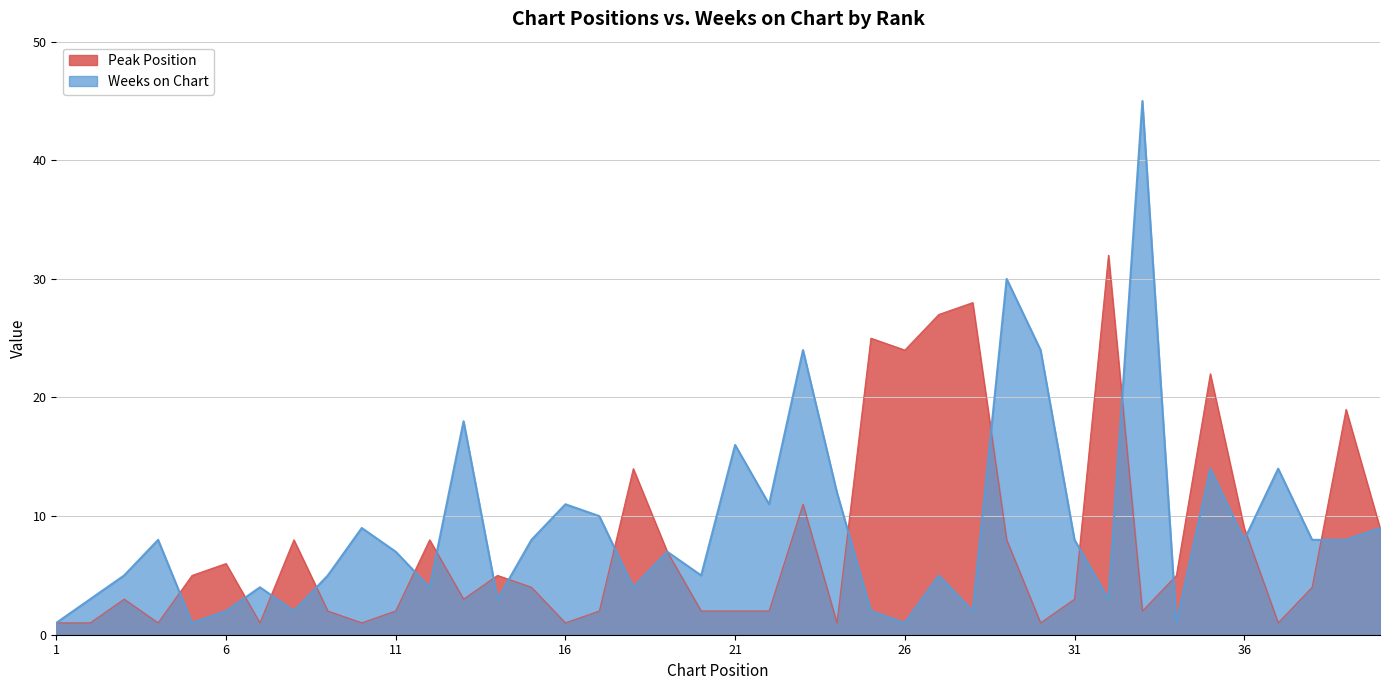

What is the difference between the second highest and second lowest values in the Weeks on Chart series?

29